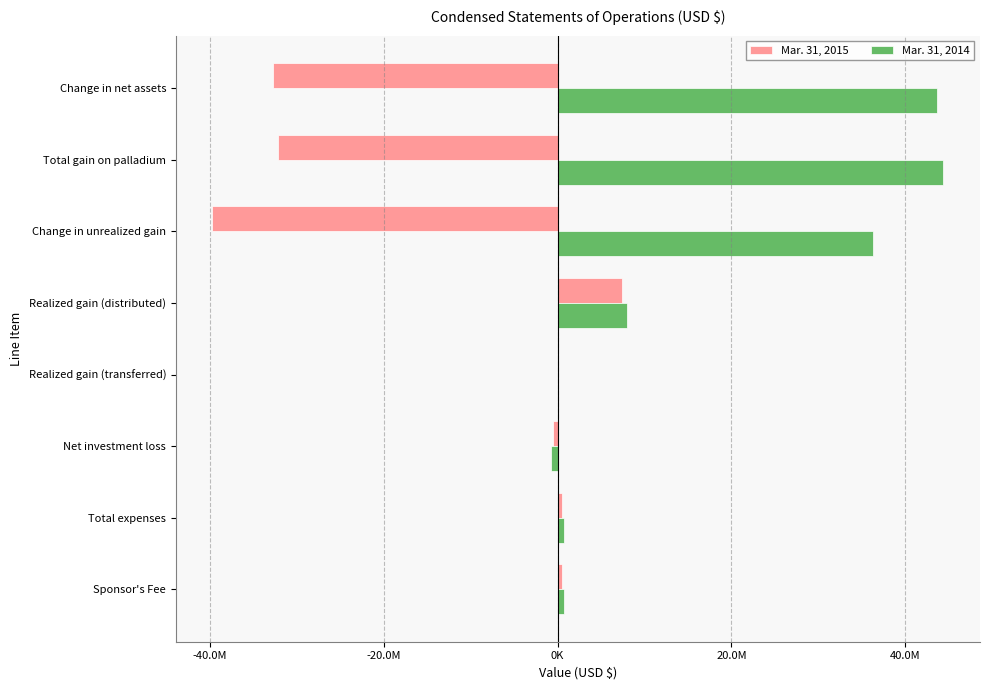

What are all the series names shown in the legend?

Mar. 31, 2015, Mar. 31, 2014